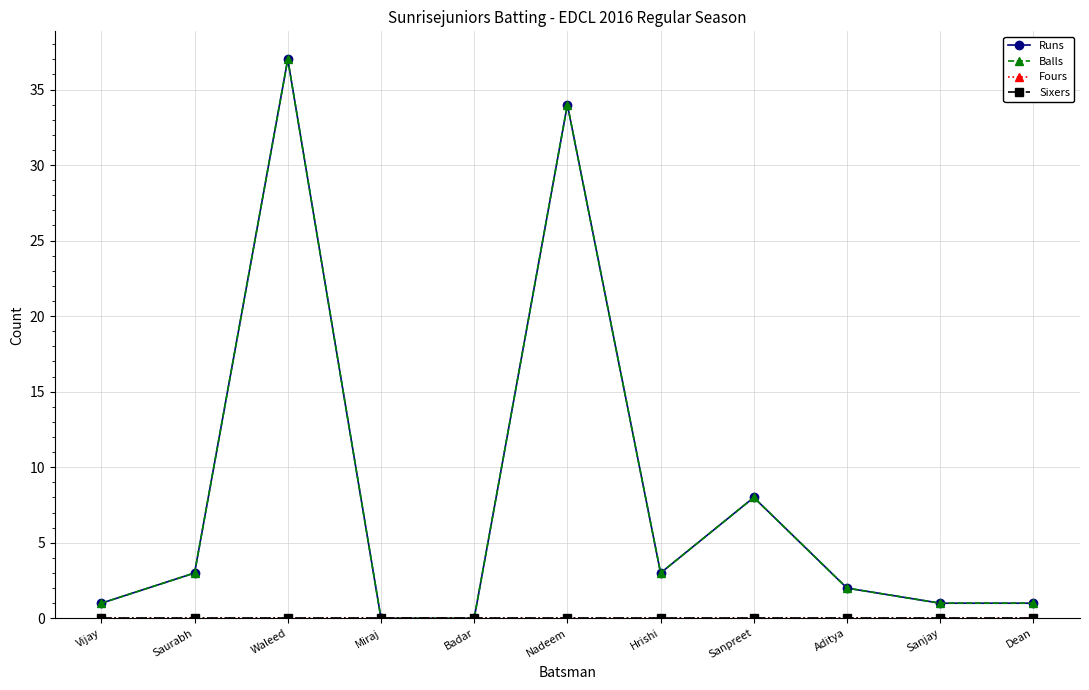

What is the difference between the second highest and second lowest values in the Runs series?

34